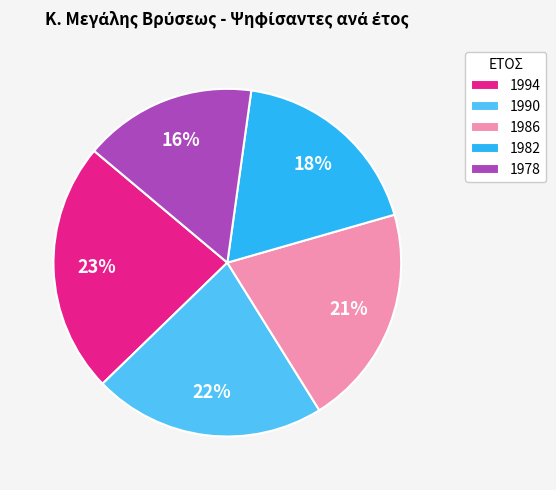

Which has a higher value, 1978 or 1994?

1994